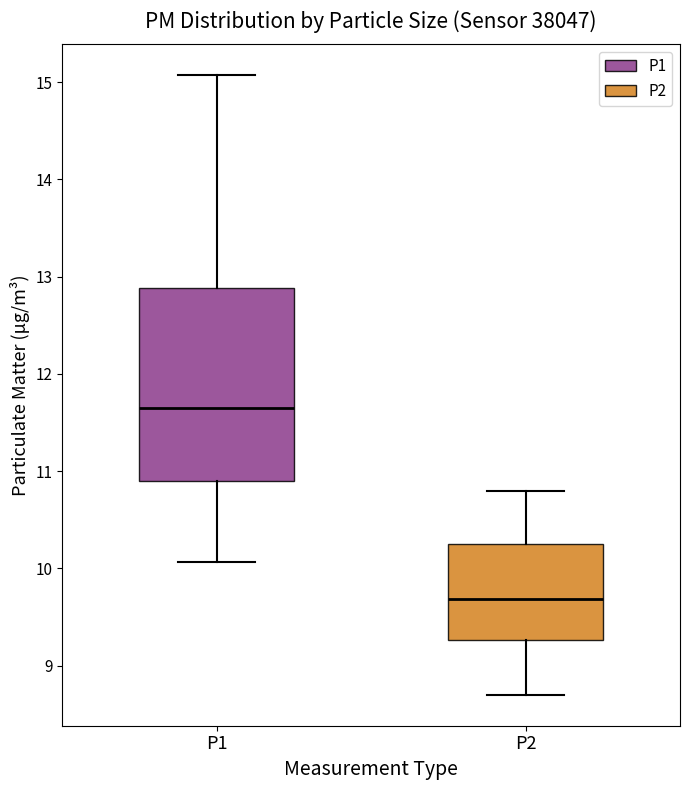

Where does the lower whisker of the box for P1 end on the y-axis? The values are not printed on the chart, so give them approximately, as read against the axis.

10.1